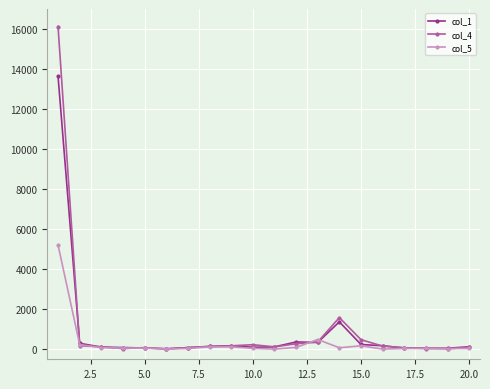

Rank the series by their maximum value, from lowest to highest.

col_5, col_1, col_4